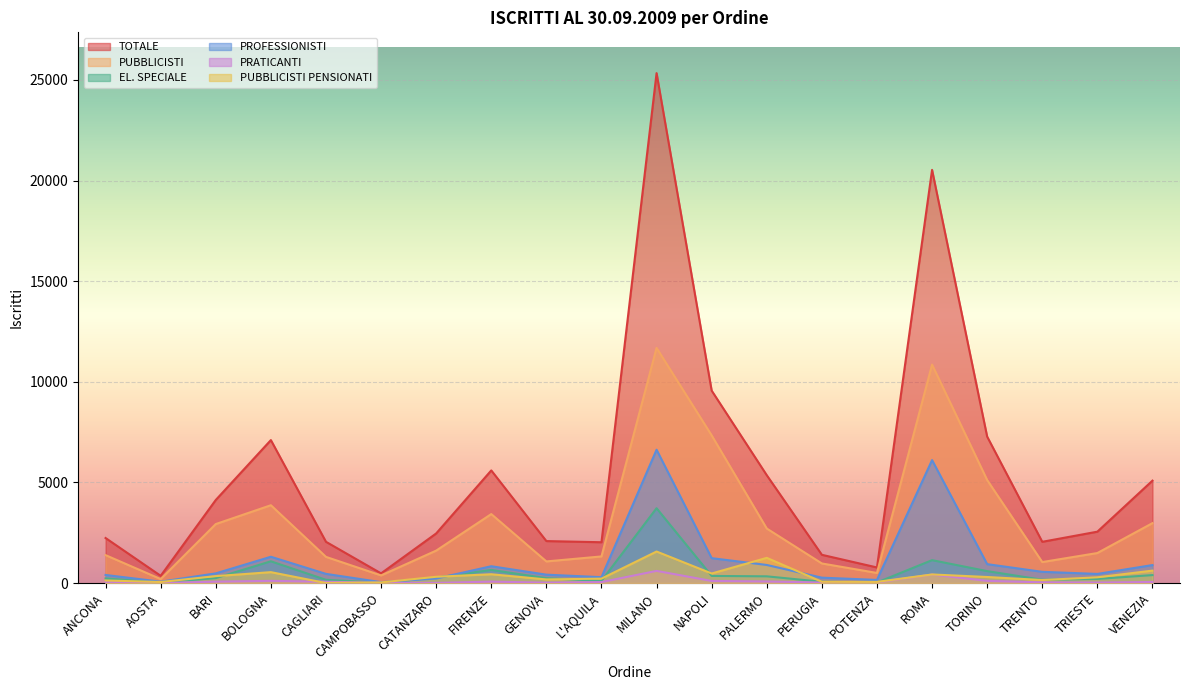

The value of TOTALE at BARI is 4127. True or false?

True